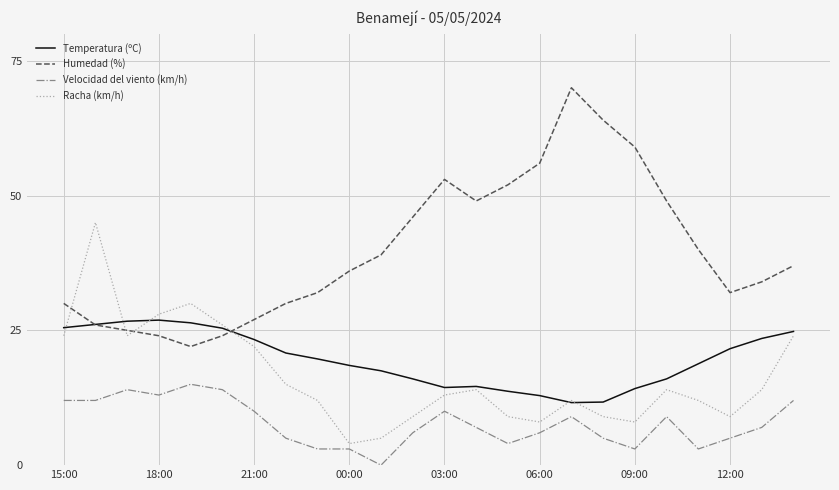

Which series has the largest total across all categories?

Humedad (%)